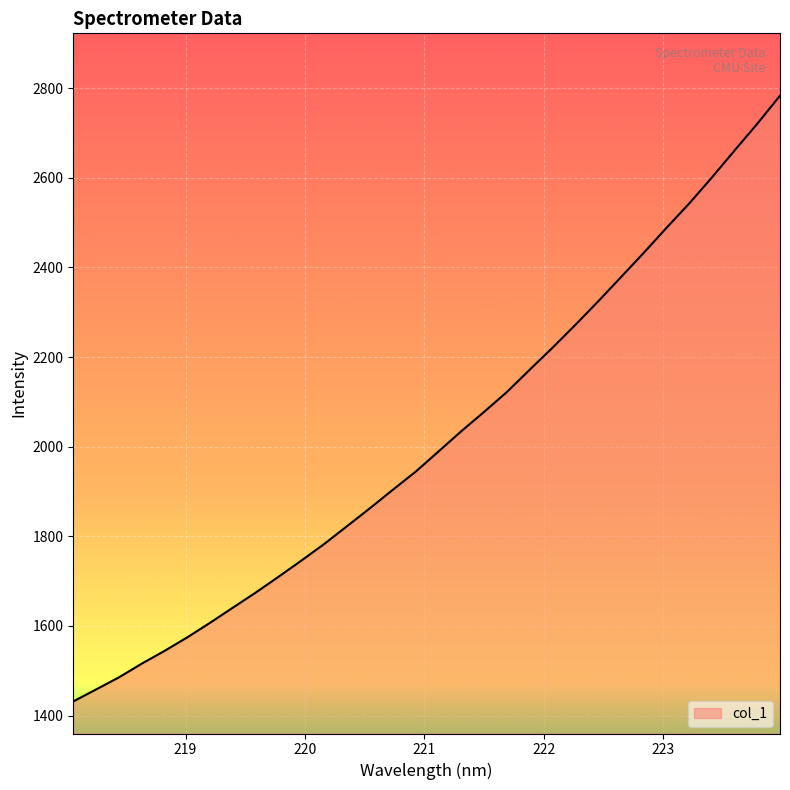

What is the average value?

2016.1